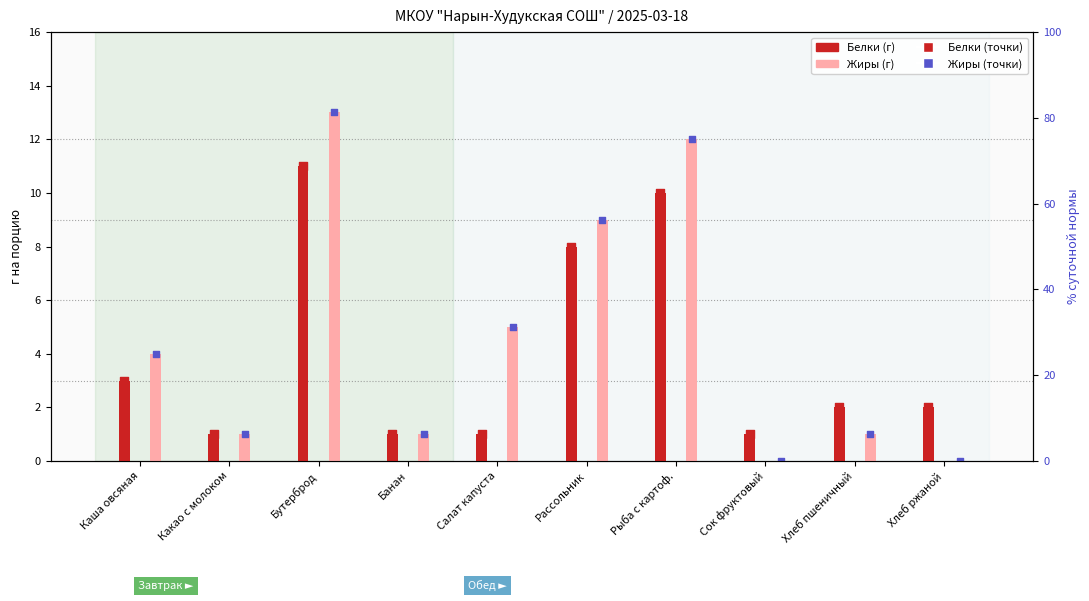

Which series contains the lowest Y value?

Жиры